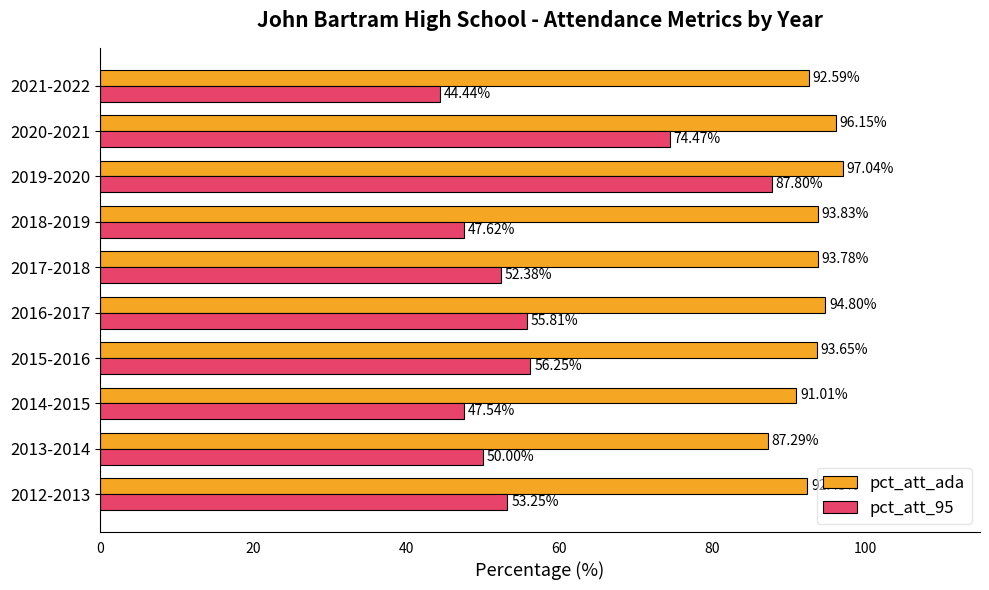

Which series has the widest spread of values?

pct_att_95